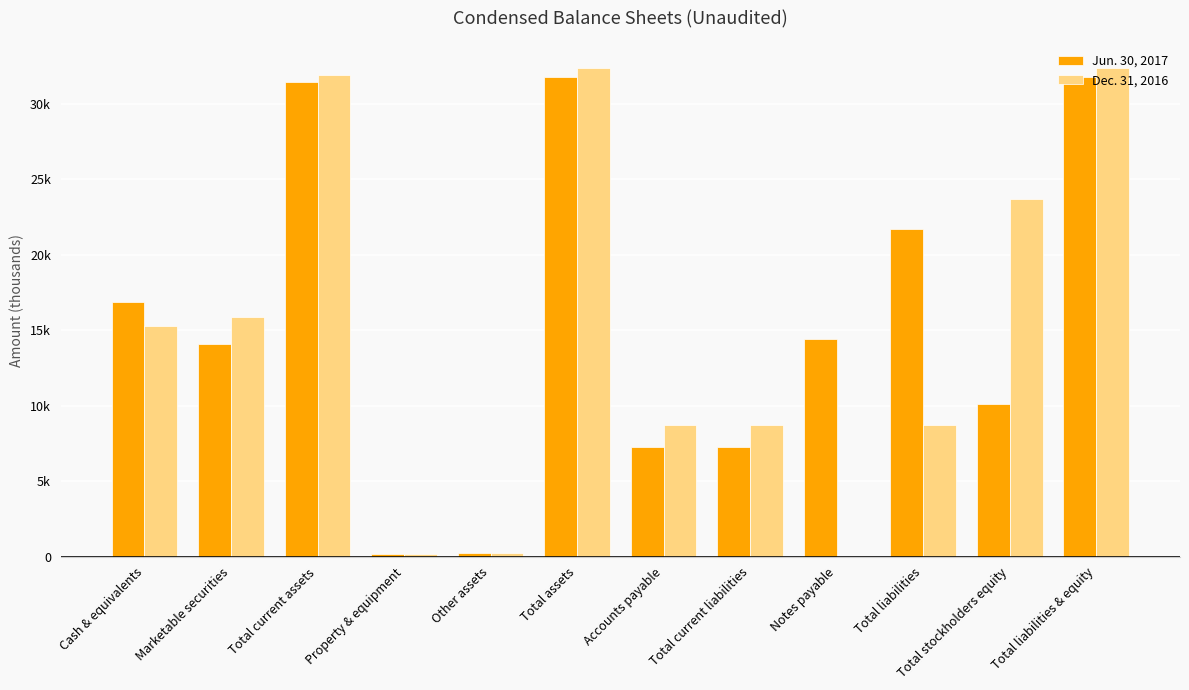

At which label is Jun. 30, 2017 closest to 15958?

Cash & equivalents